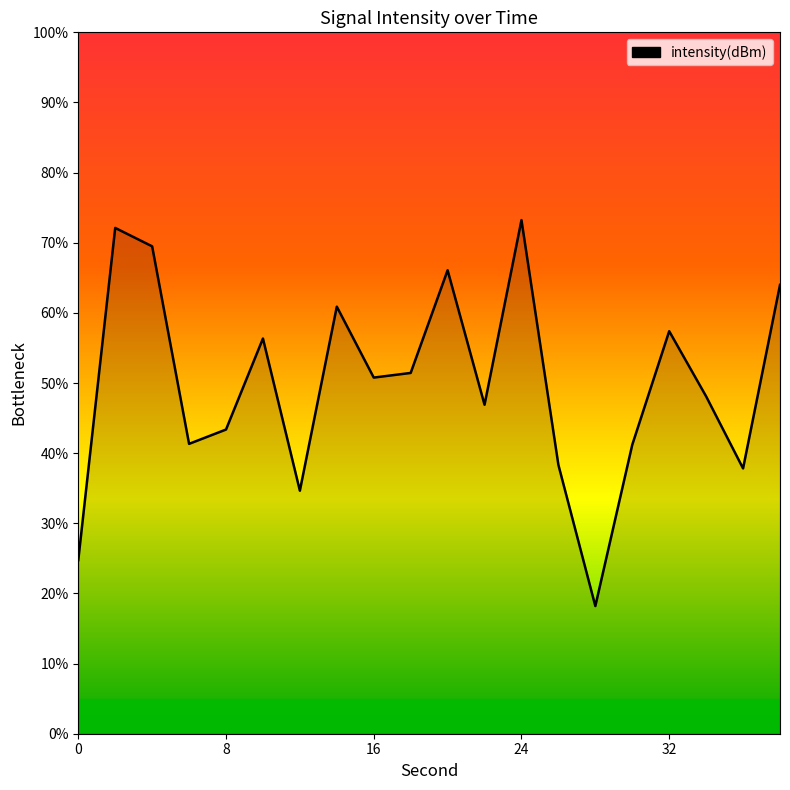

What is the difference between the maximum and minimum values?

55.0